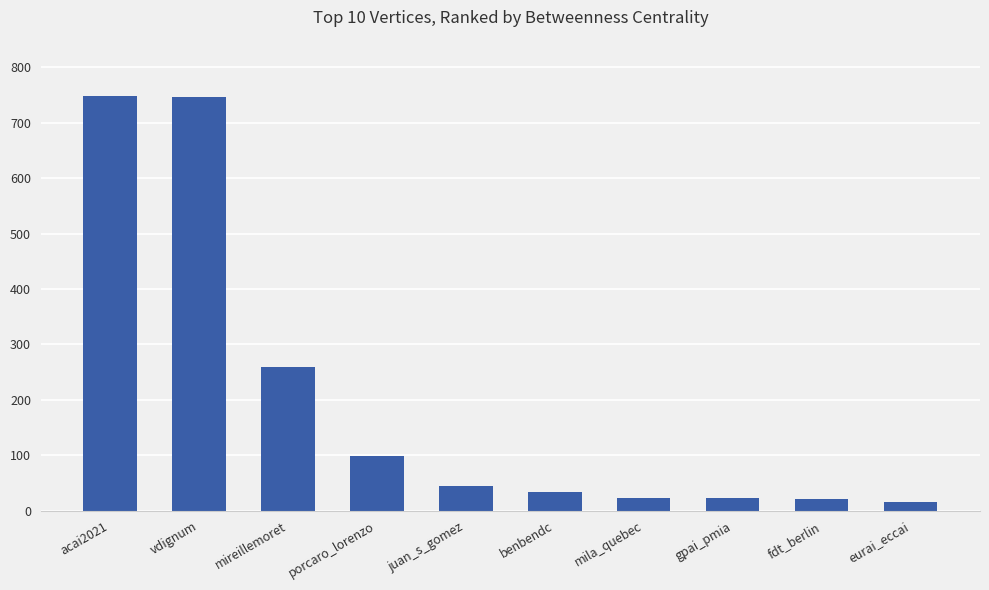

How many bars are there in total?

10